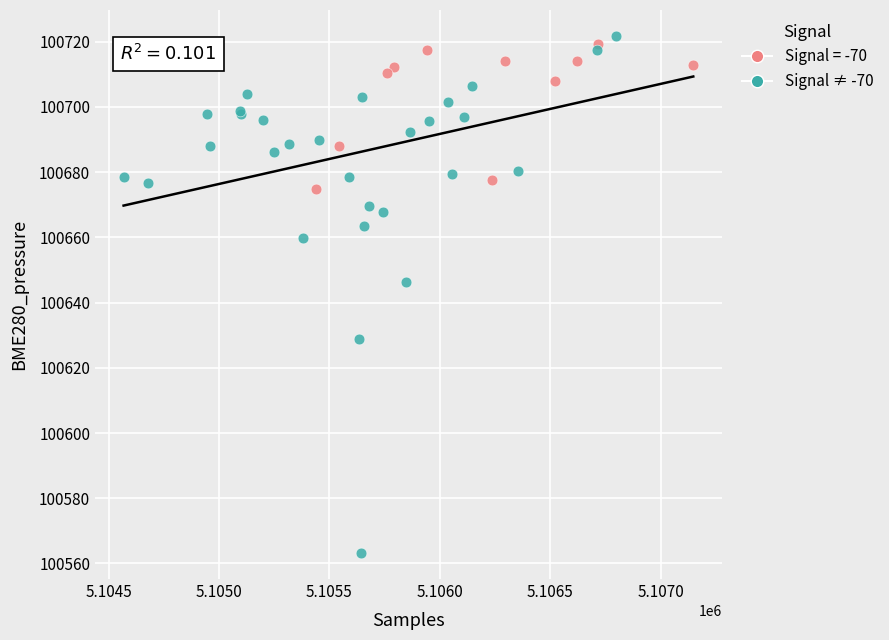

Which series has the largest Y range (max minus min)?

Signal ≠ -70